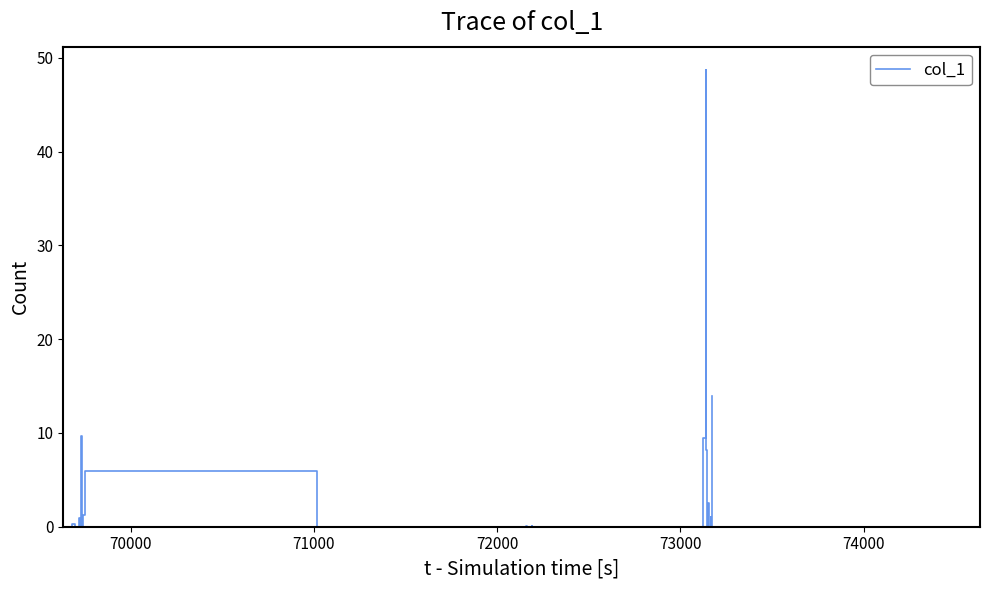

What is the difference between the maximum and minimum values?

48.8